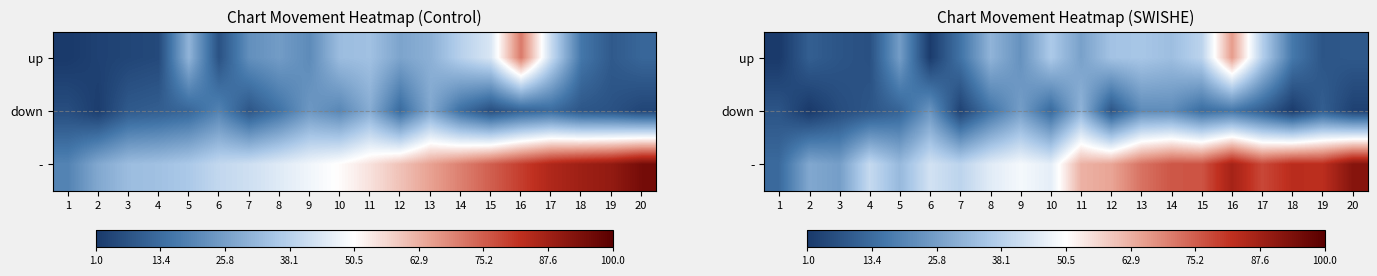

What is the highest value of the down series?

30.7